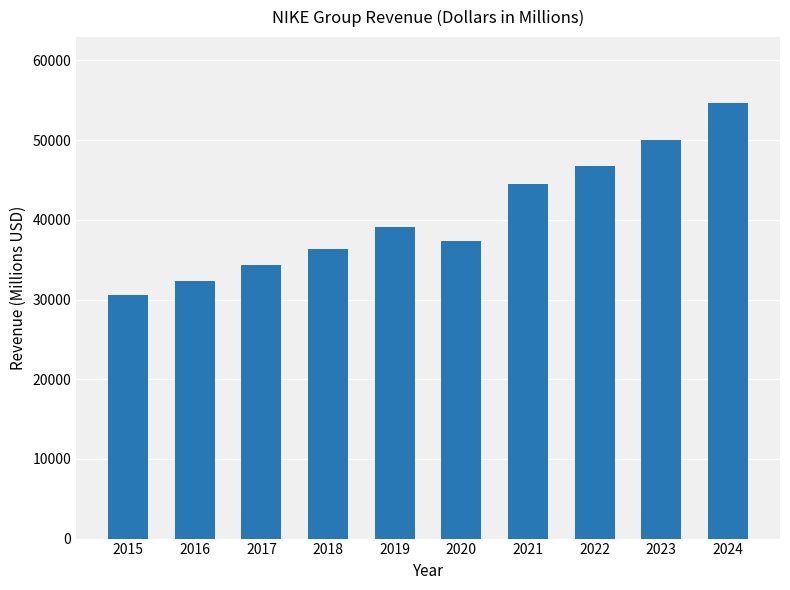

Reading left to right, transcribe all the data shown in this chart.

2015=30601	2016=32376	2017=34350	2018=36397	2019=39117	2020=37403	2021=44538	2022=46710	2023=50007	2024=54725